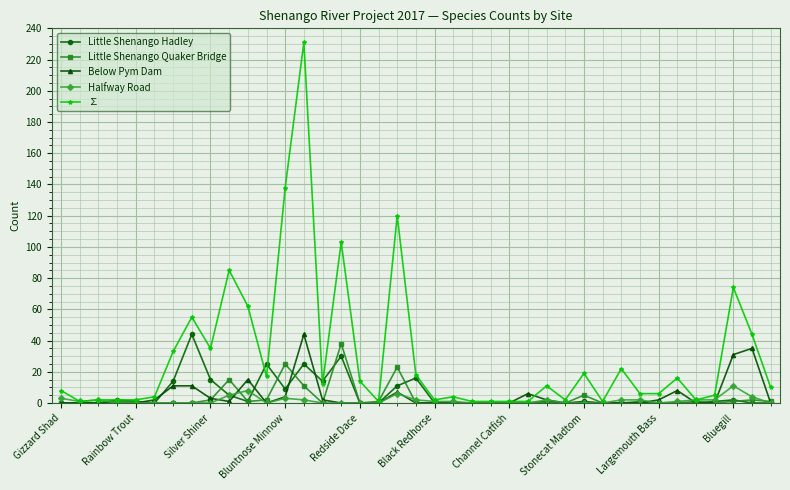

Which series has the largest total across all categories?

∑